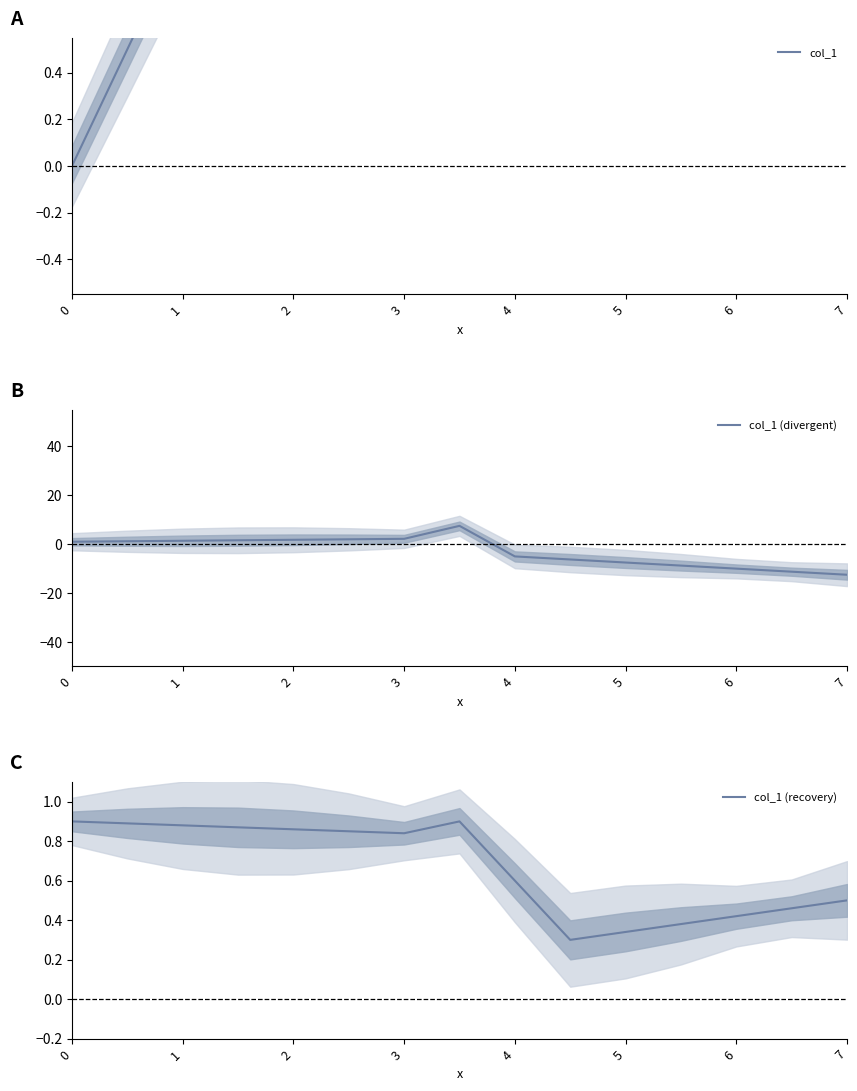

True or false: col_1 (divergent) has a value of -12.5 at 7.

True